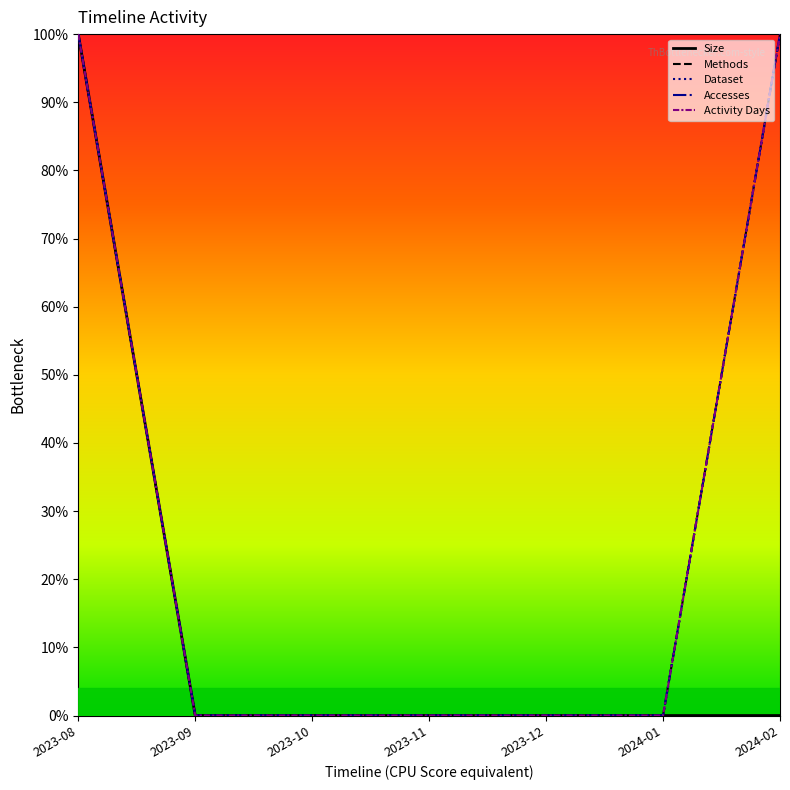

List the series in order of their peak value, lowest first.

Size, Methods, Dataset, Accesses, Activity Days